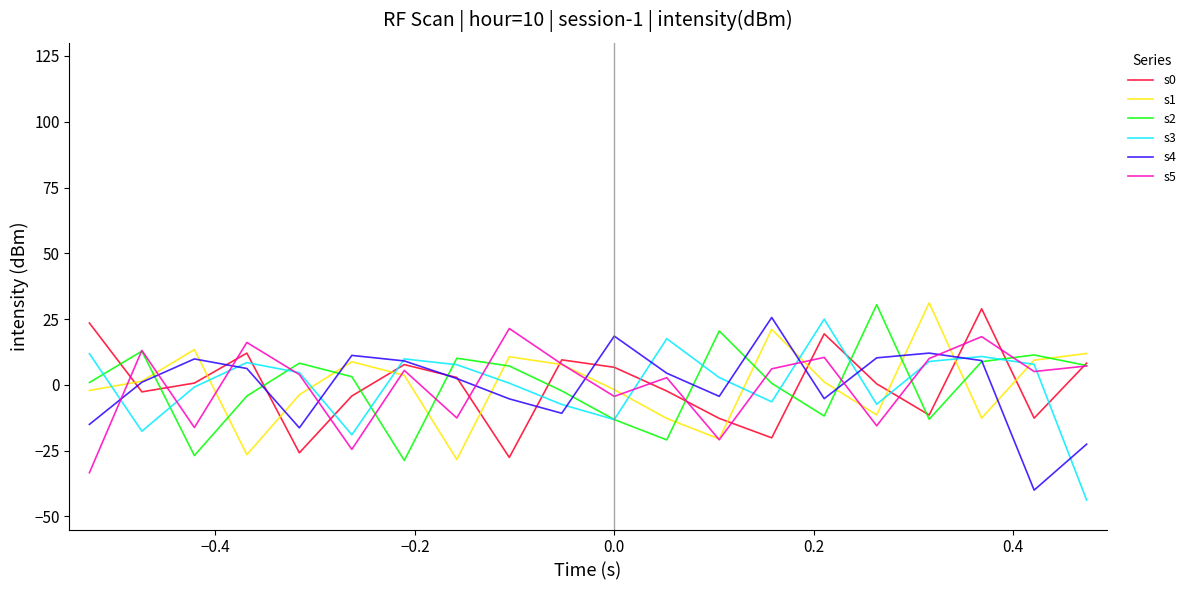

What is the minimum value shown in the chart?

-43.8